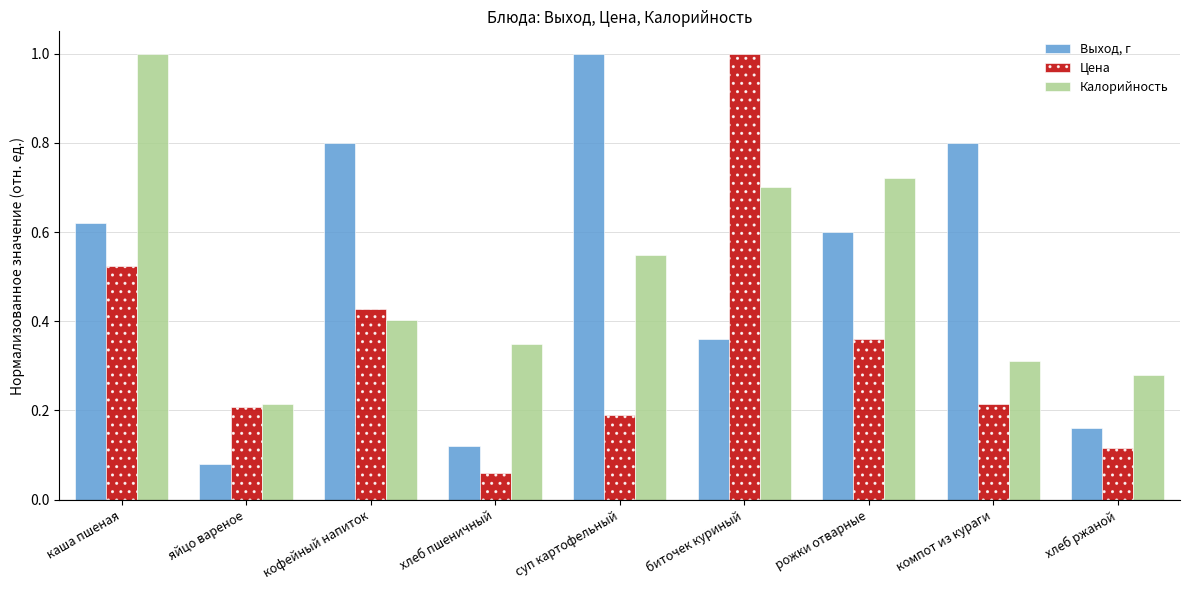

How many bars are there in total?

27